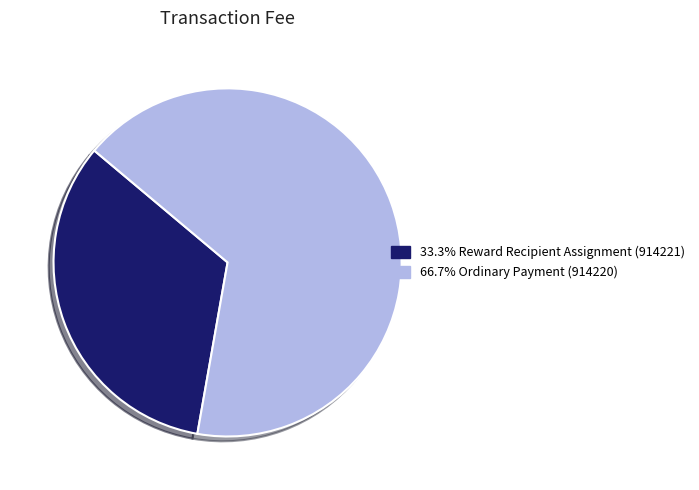

Is there a majority slice in this chart?

Yes